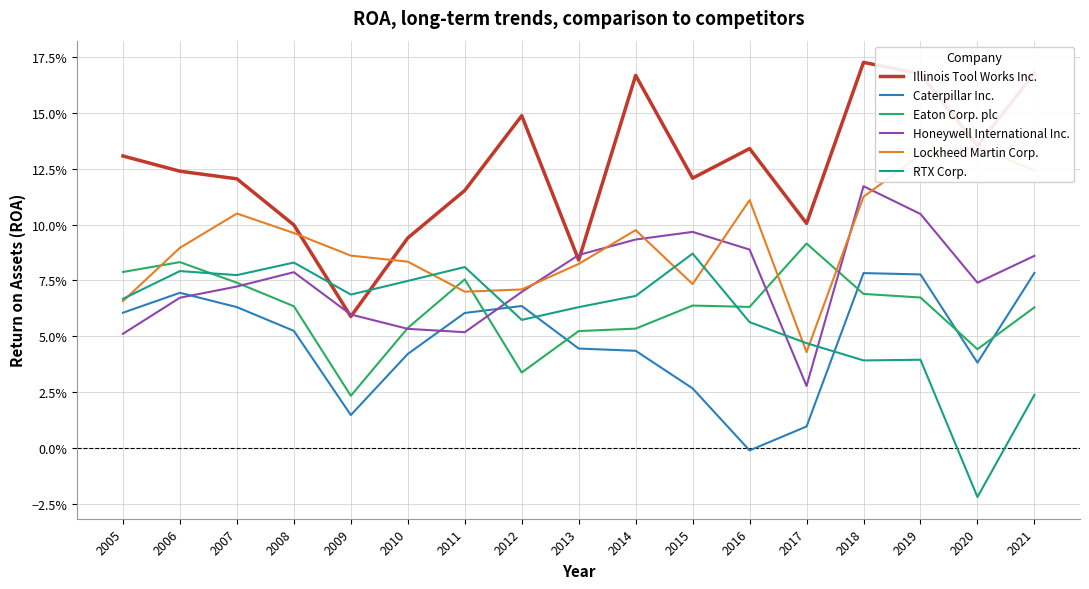

Which series has the largest total across all categories?

Illinois Tool Works Inc.